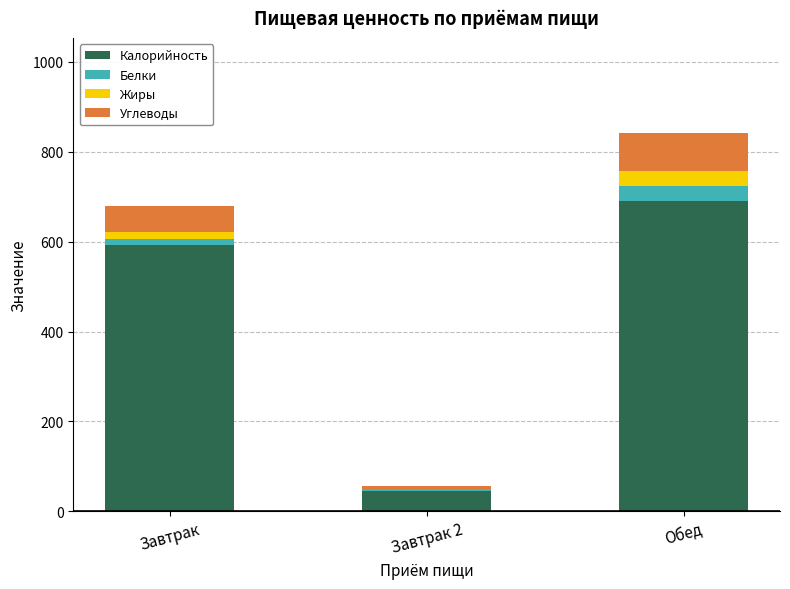

How many categories are shown in the chart?

3